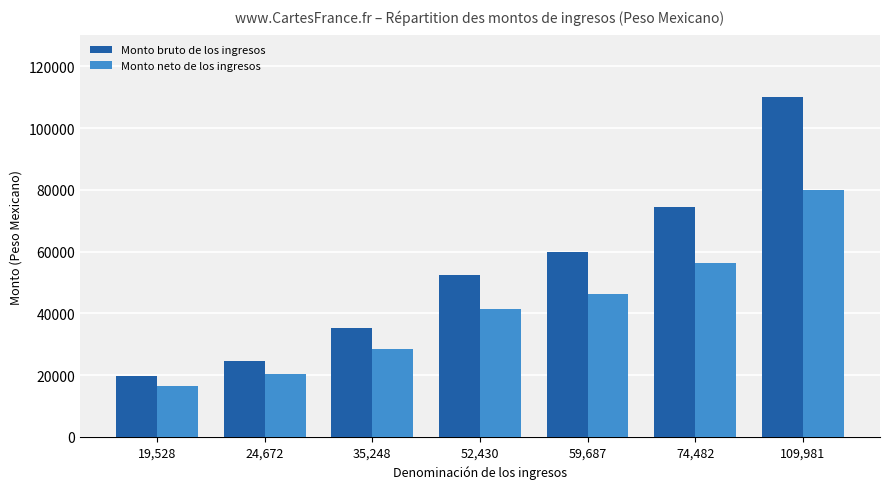

What is the difference between the maximum and second lowest values in the Monto neto de los ingresos series?

59529.0